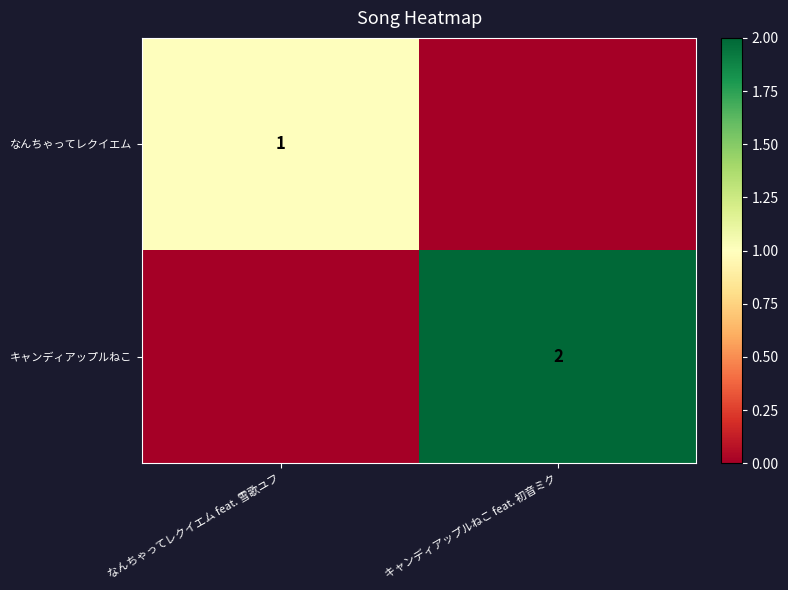

Count the number of data series in this chart.

2